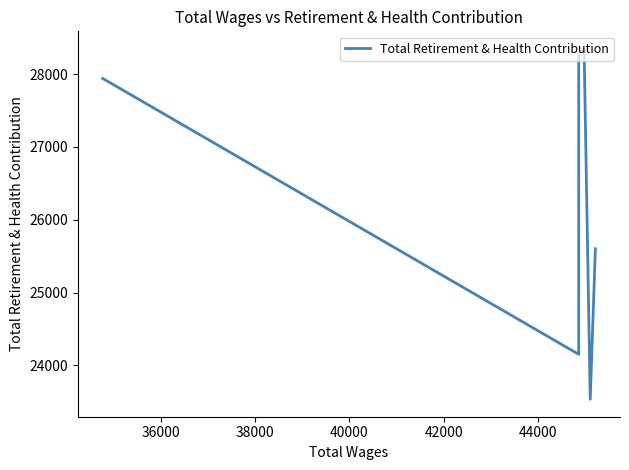

What is the difference between the second highest and second lowest values?

4121